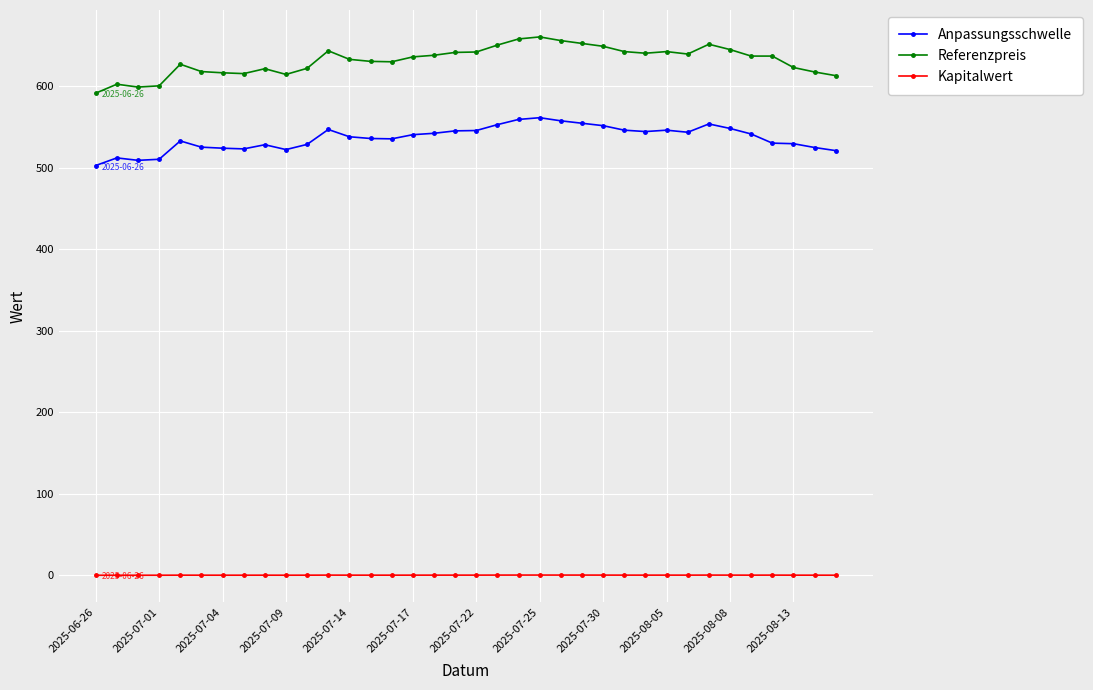

What is the maximum value for Referenzpreis?

660.5